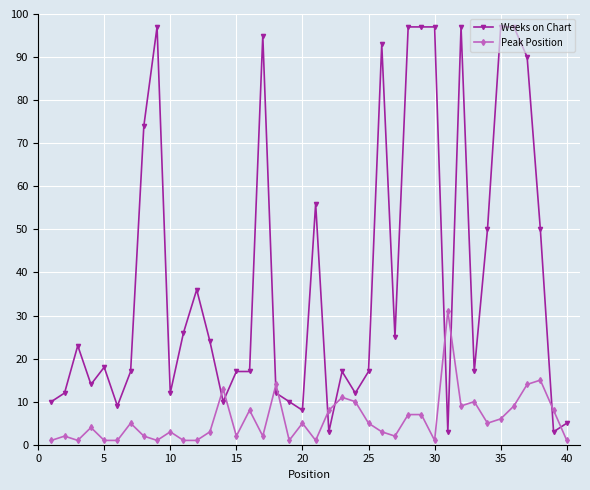

True or false: Peak Position has more than 0 interior local peaks.

True